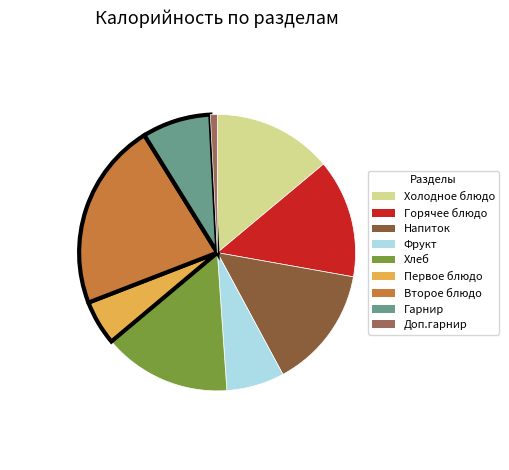

How many slices are in this pie chart?

9